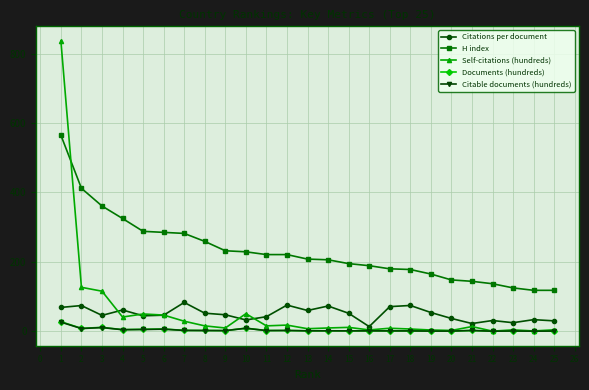

Which series changed the most between 7 and 17?

H index